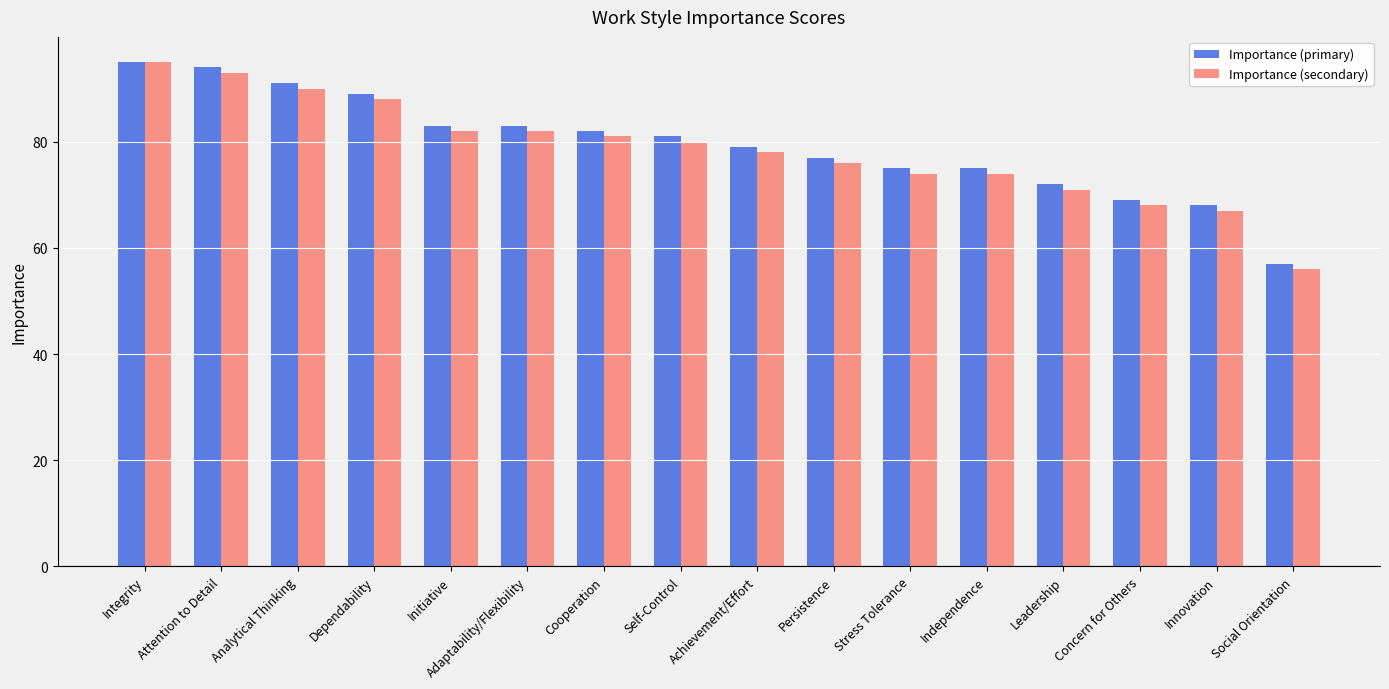

At which label does Importance (secondary) reach its peak?

Integrity